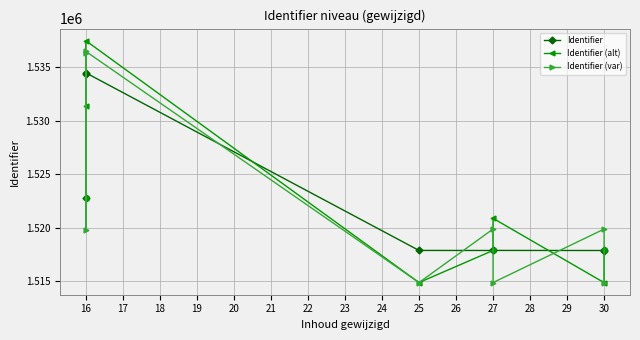

What is the smallest value displayed?

1514862